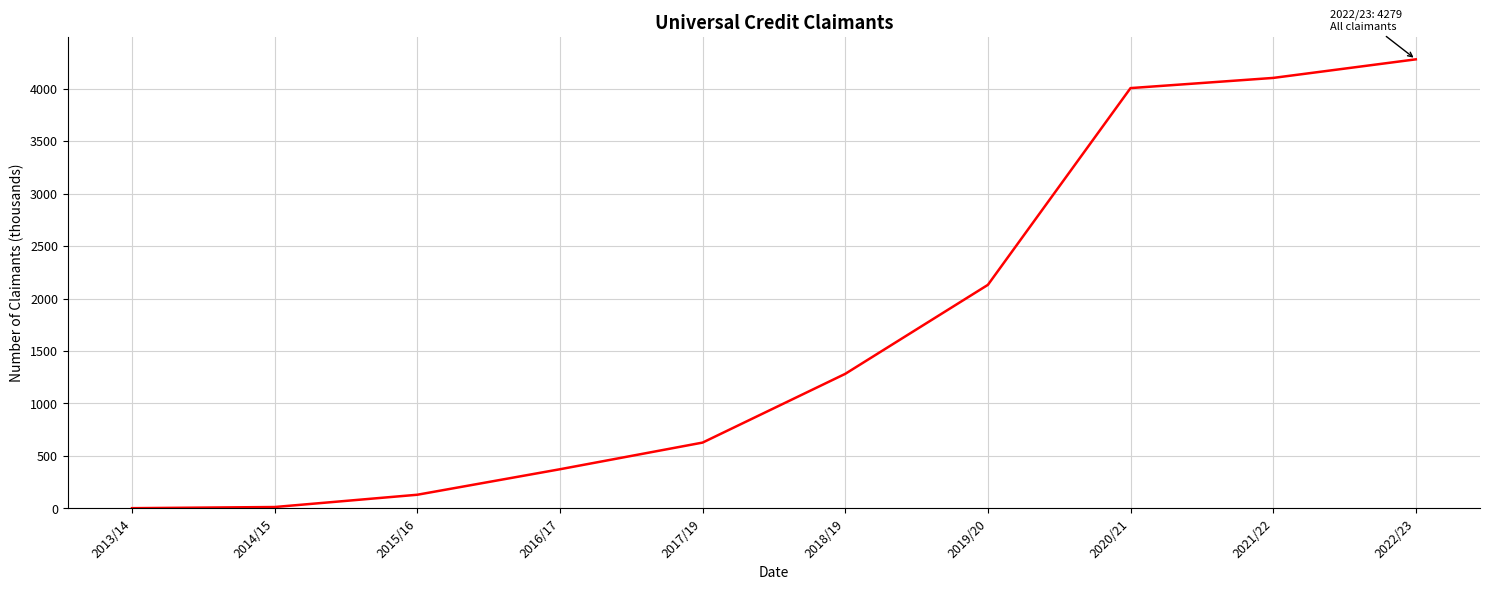

What is the difference between the maximum and minimum values?

4277